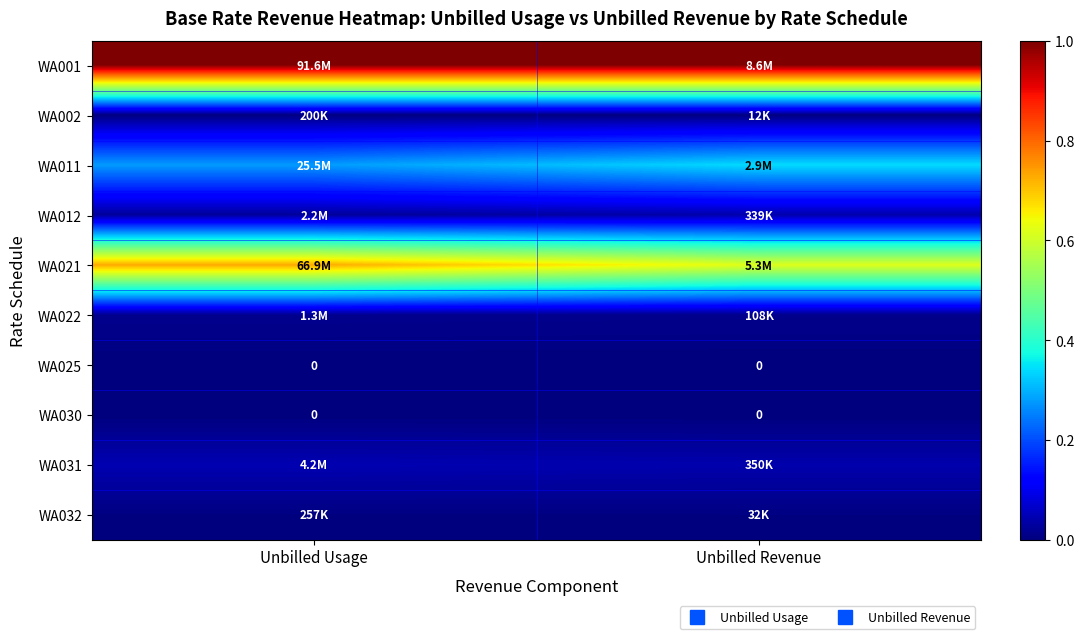

True or false: WA021 has a value of 0.4 at Unbilled Revenue.

False